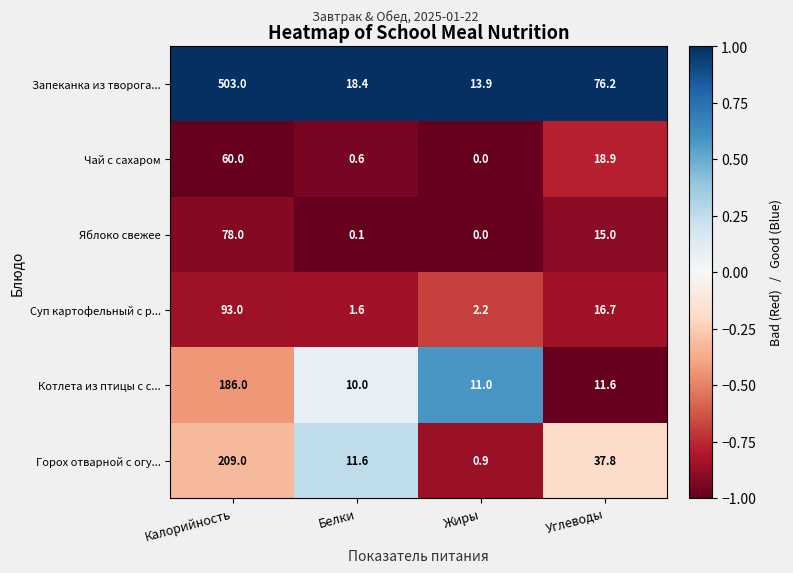

Reading left to right, transcribe all the data shown in this chart.

Запеканка из творога...: Калорийность=503.0	Белки=18.4	Жиры=13.9	Углеводы=76.2
Чай с сахаром: Калорийность=60.0	Белки=0.6	Жиры=0.0	Углеводы=18.9
Яблоко свежее: Калорийность=78.0	Белки=0.1	Жиры=0.0	Углеводы=15.0
Суп картофельный с р...: Калорийность=93.0	Белки=1.6	Жиры=2.2	Углеводы=16.7
Котлета из птицы с с...: Калорийность=186.0	Белки=10.0	Жиры=11.0	Углеводы=11.6
Горох отварной с огу...: Калорийность=209.0	Белки=11.6	Жиры=0.9	Углеводы=37.8